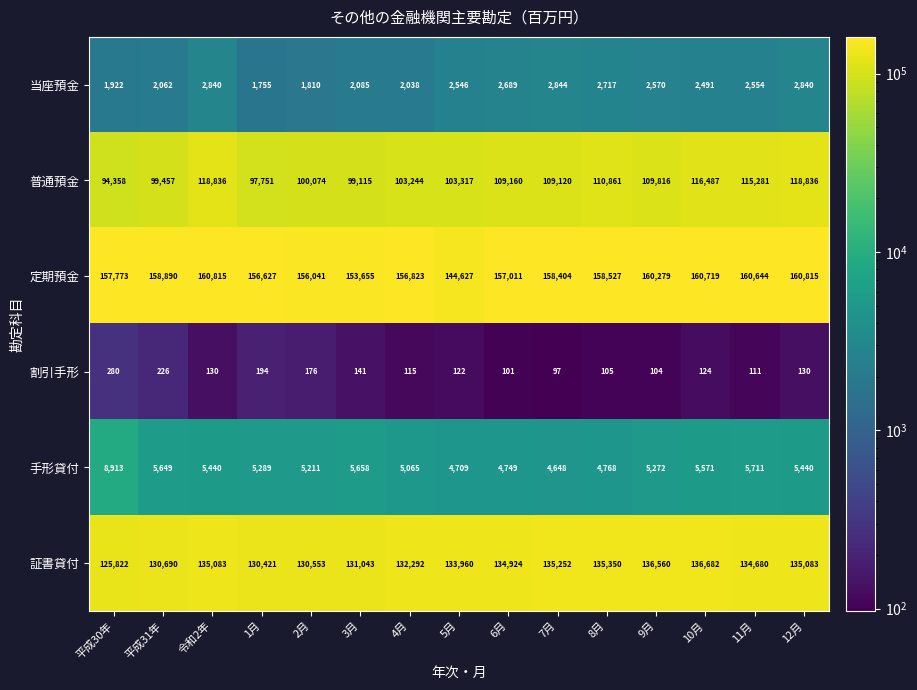

Which series has the largest range (max minus min)?

普通預金